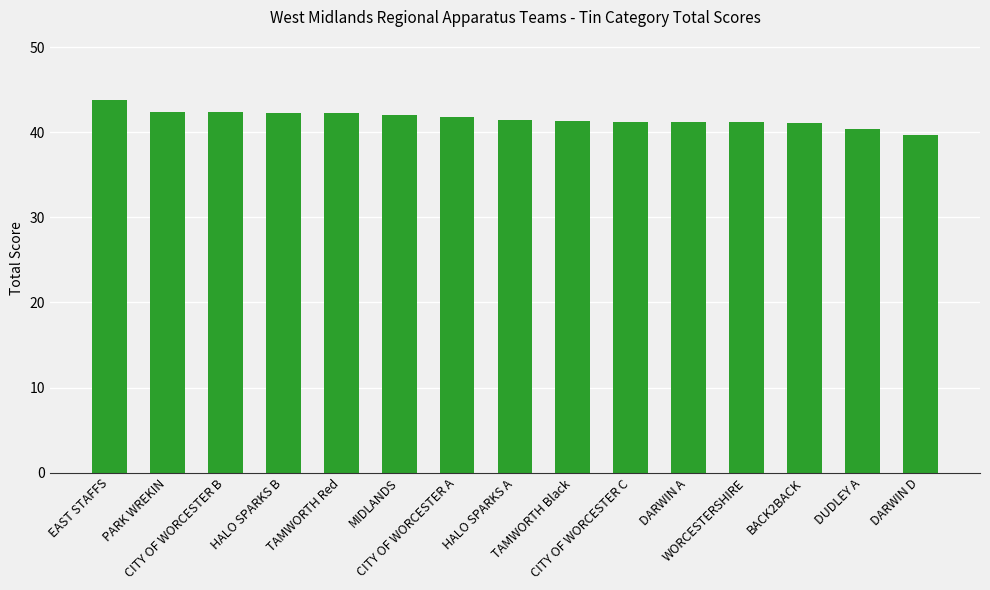

What is the label of the 14th bar from the left?

DUDLEY A